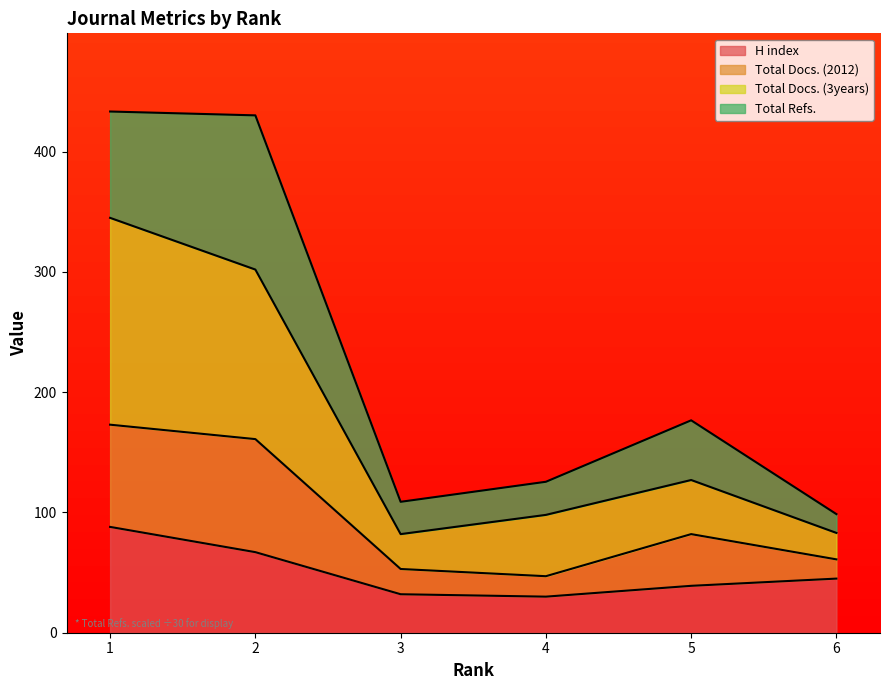

The value of H index at 2 is 16.5. True or false?

False